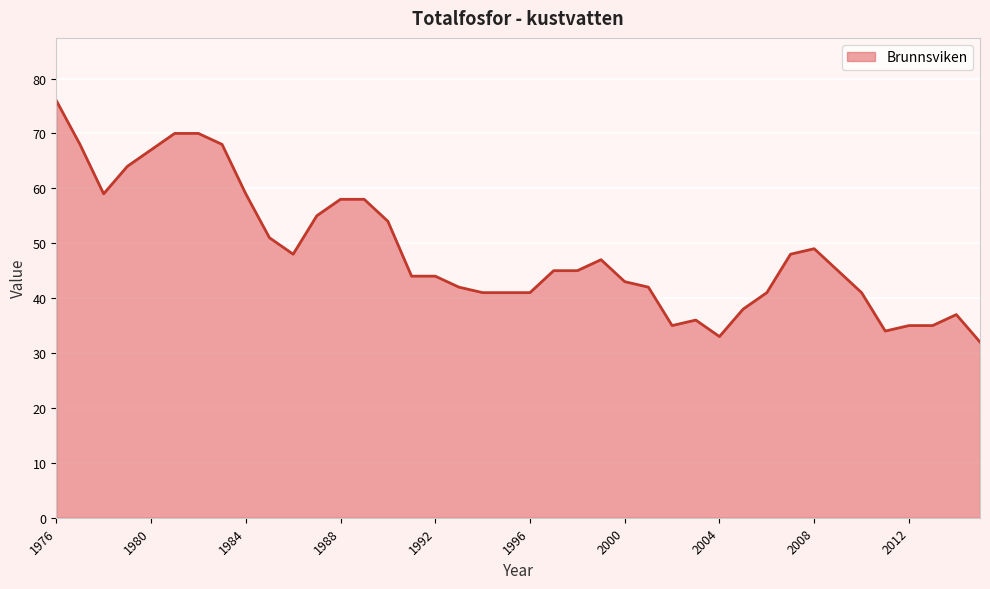

How many lines are shown in the chart?

1